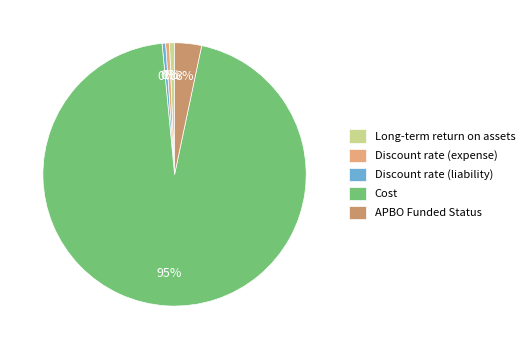

To the nearest percent, what percentage of the pie is Long-term return on assets?

1%